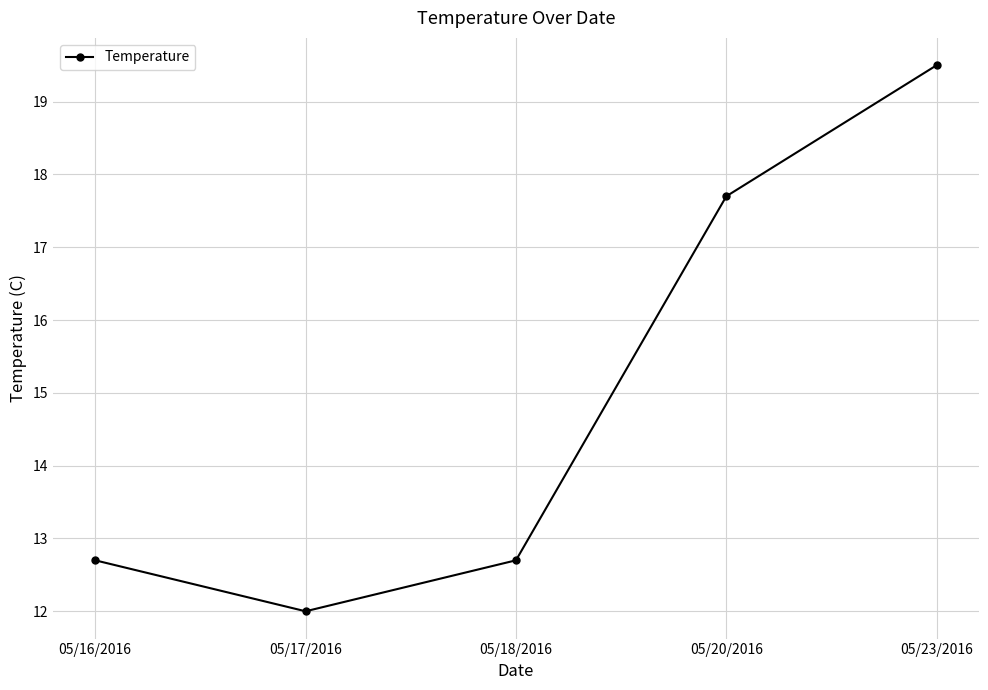

Reading left to right, what are all the values shown in this chart?

05/16/2016=12.7	05/17/2016=12.0	05/18/2016=12.7	05/20/2016=17.7	05/23/2016=19.5